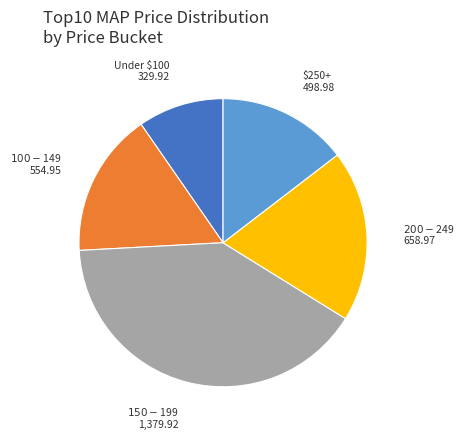

Is there a majority slice in this chart?

No